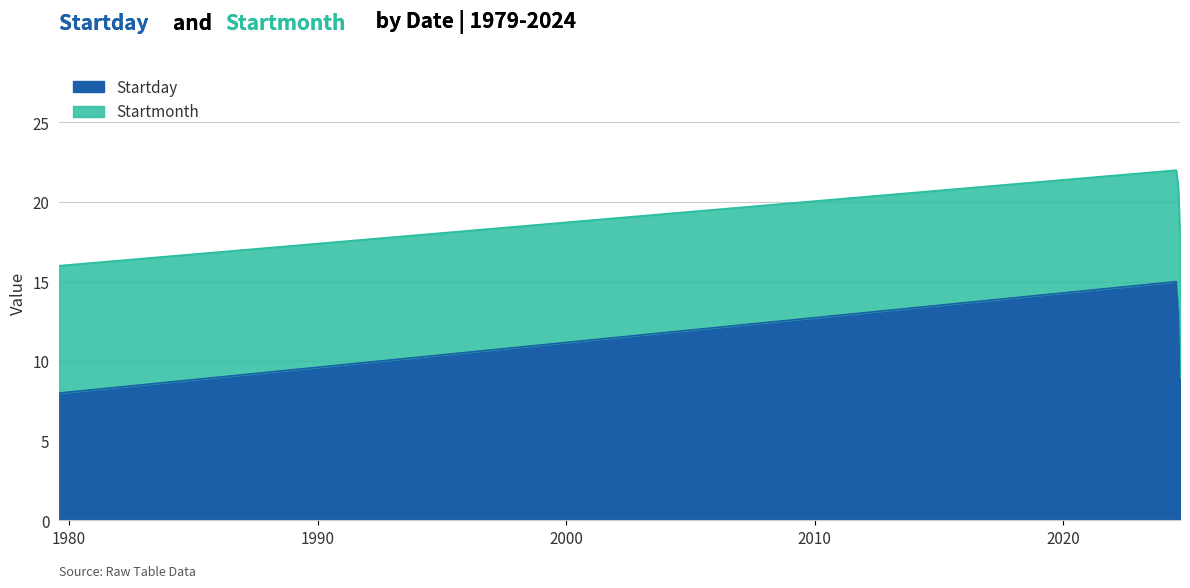

What is the lowest value of the Startday series?

8